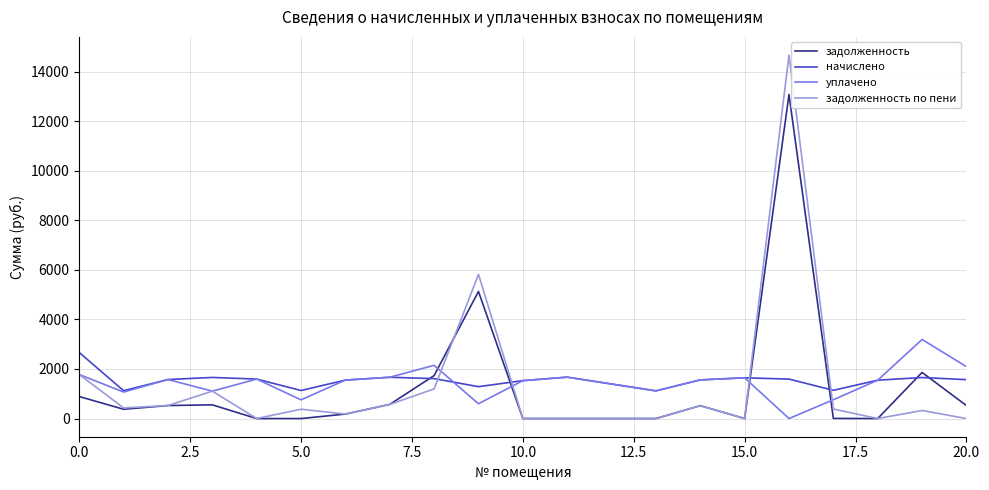

Which series has the widest spread of values?

задолженность по пени